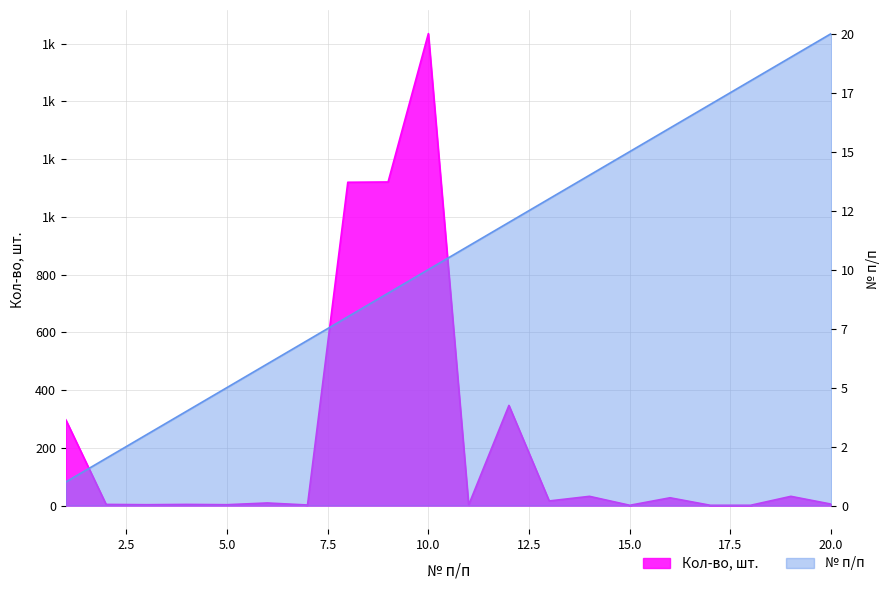

What is the sum of the № п/п values at 9 and 20?

29